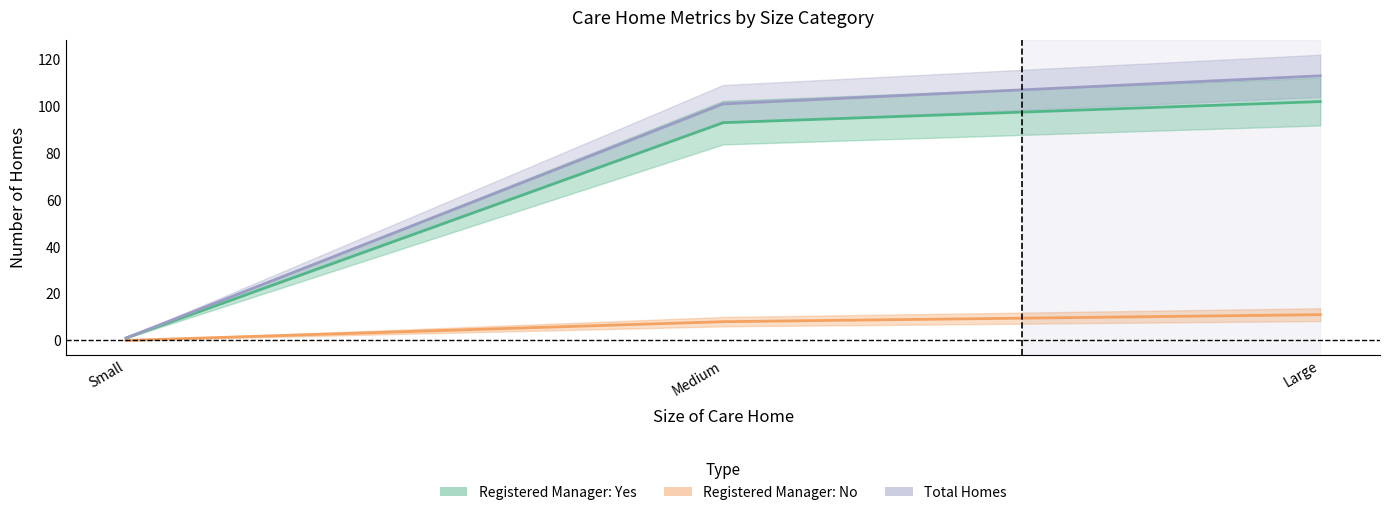

At which category is the sum across all series the highest?

Large